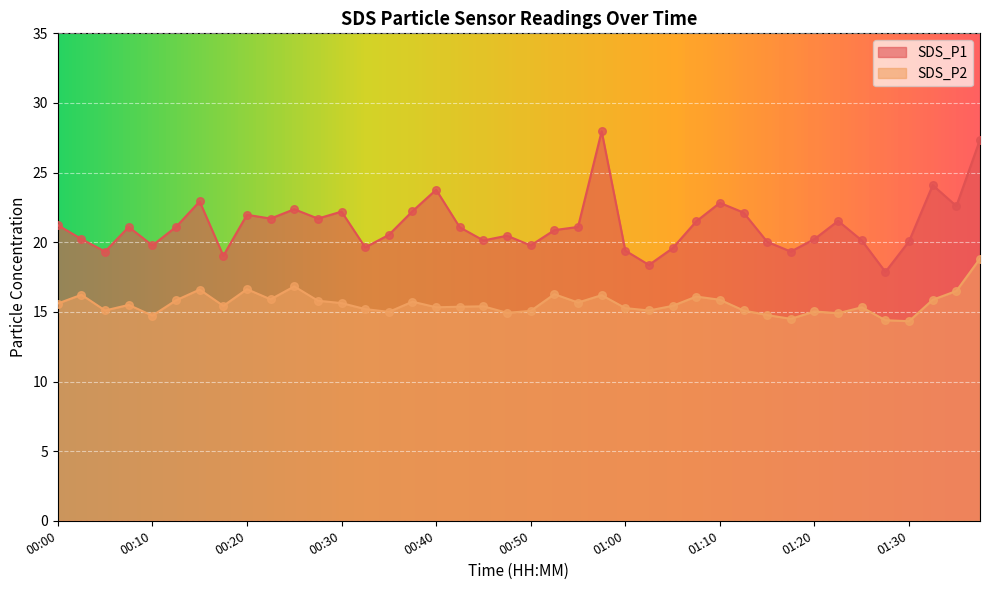

What is the total value across all series at 00:30?

37.8